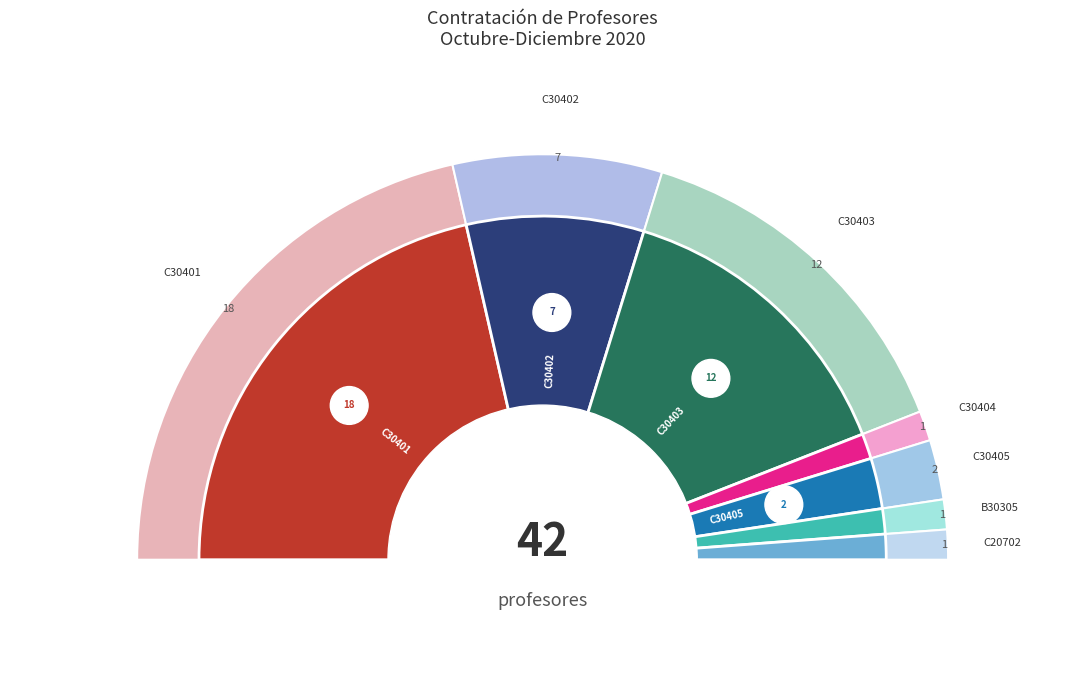

What percentage is NOT represented by C30402?

83.3%